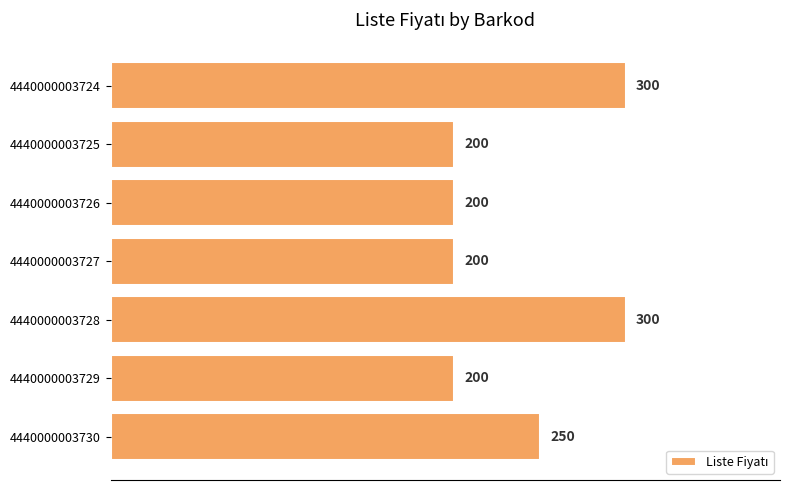

Count the number of values greater than 200.

3